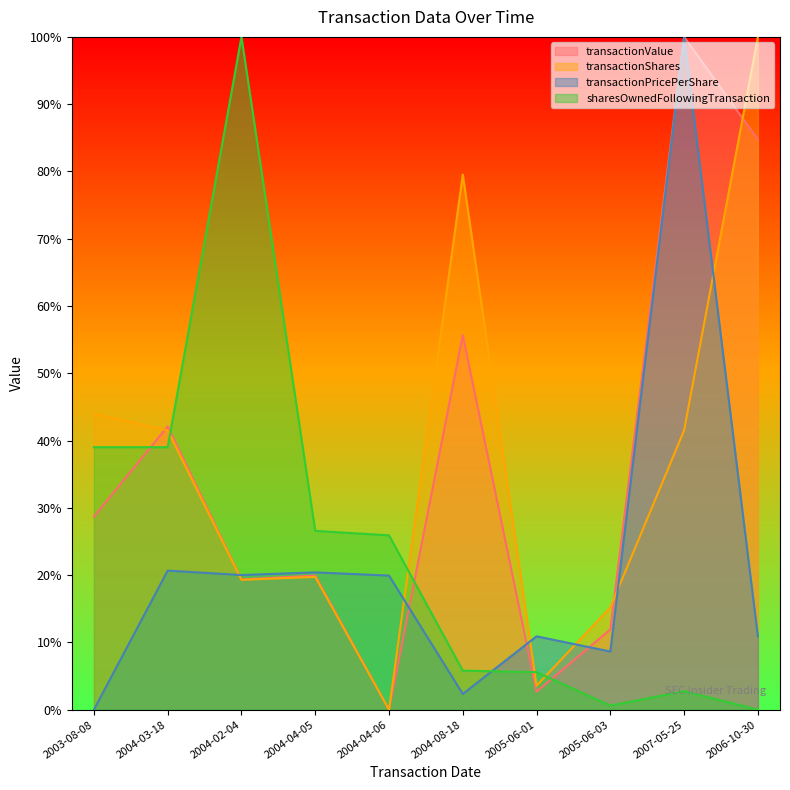

Where is the first local minimum for transactionShares?

2004-02-04